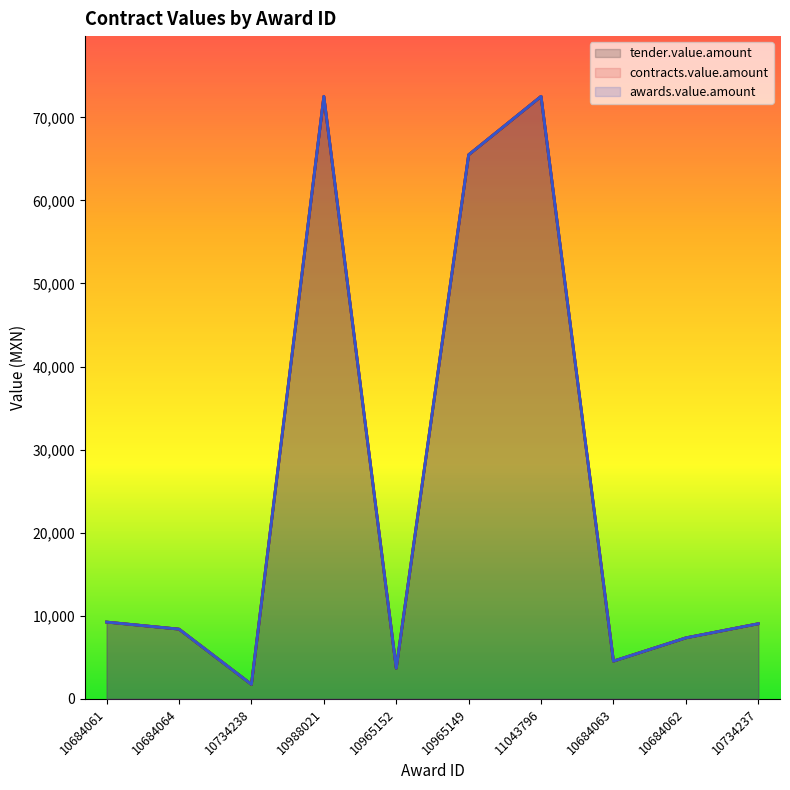

True or false: awards.value.amount has a value of 3700.0 at 10965152.

True